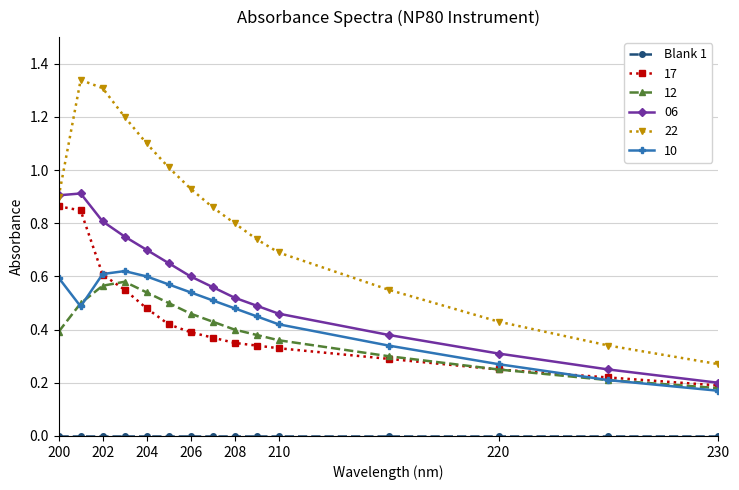

At how many categories does at least one series exceed 1?

5